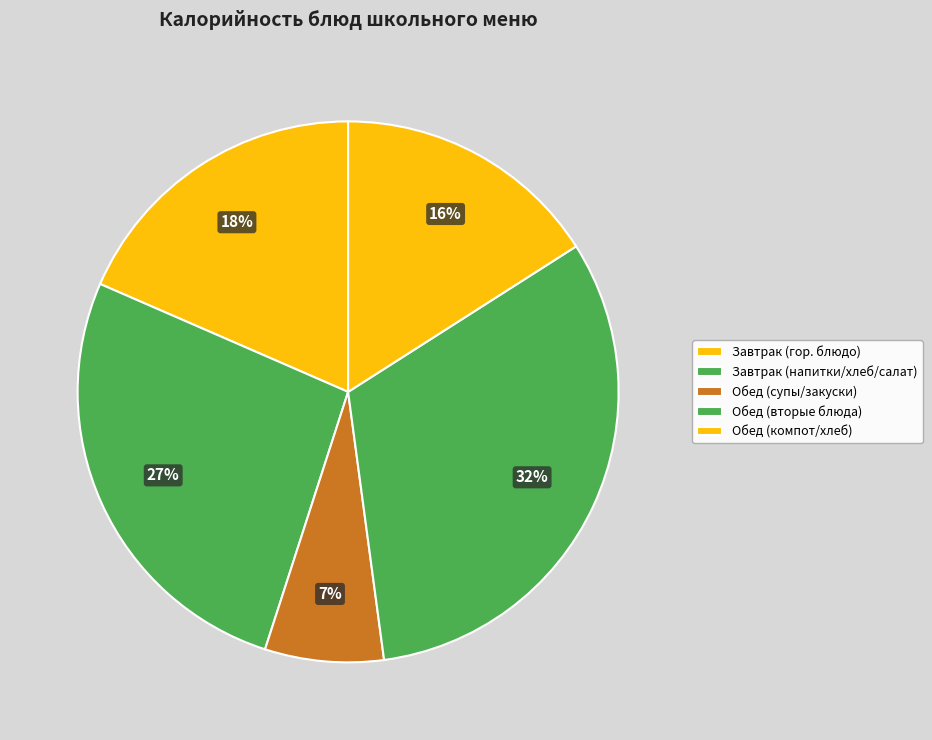

How many segments does this pie chart have?

5